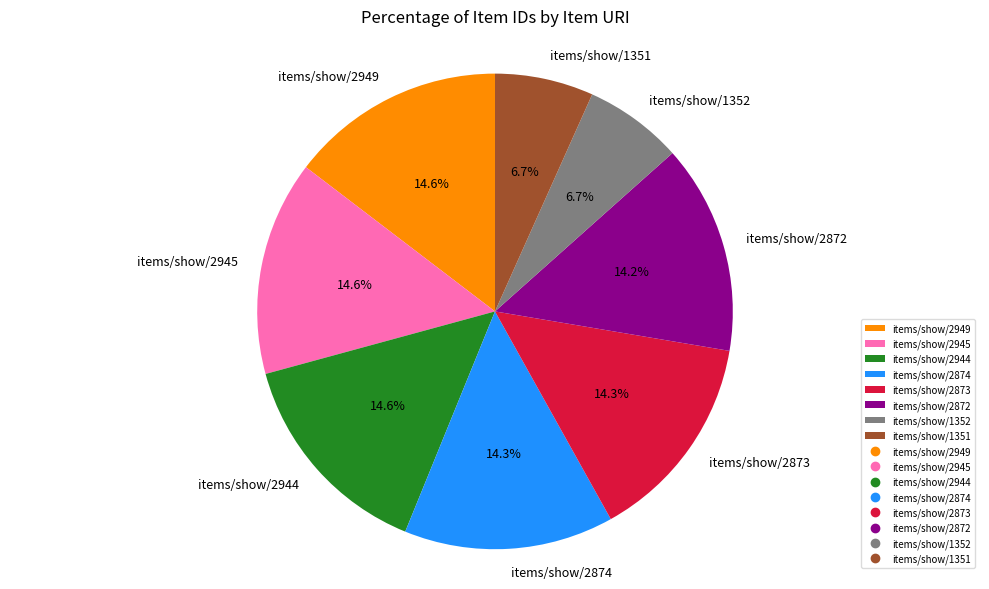

What percentage is NOT represented by items/show/1351?

93.3%